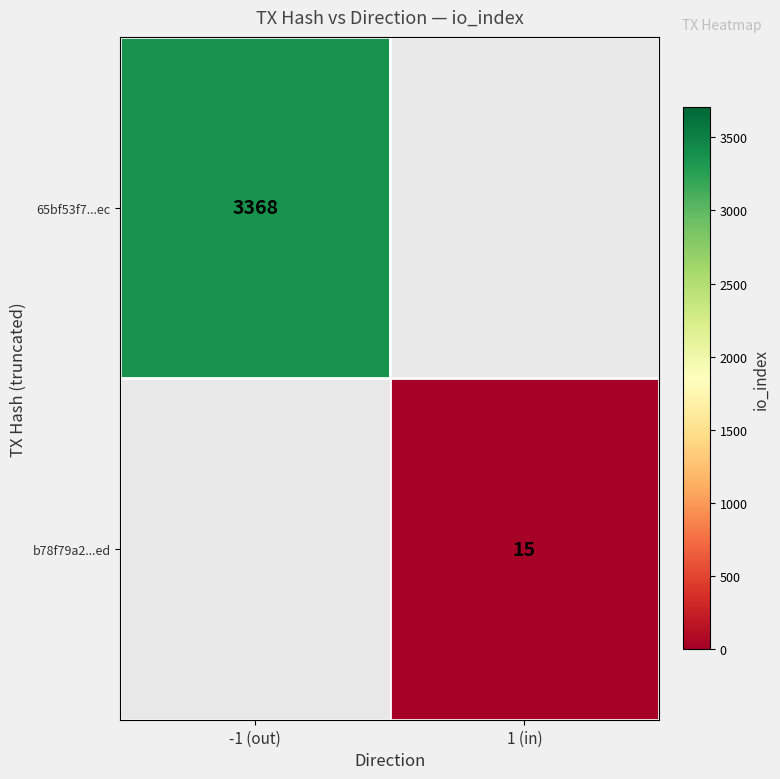

The b78f79a2...ed series shows 8 at 1 (in). True or false?

False